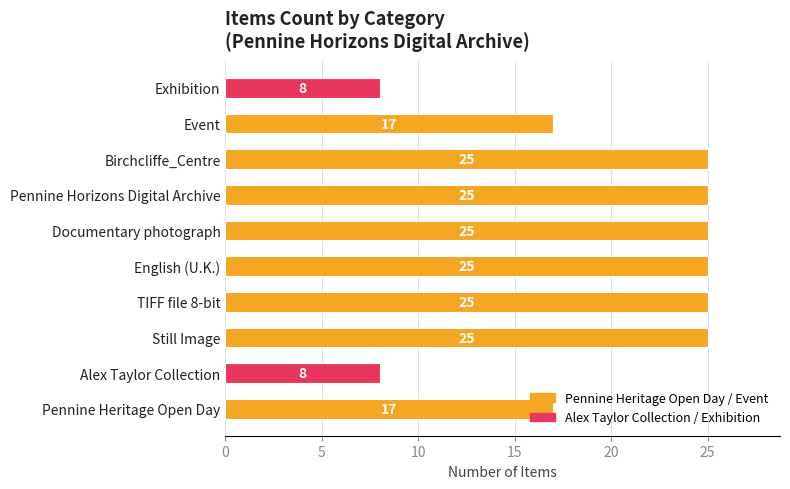

Approximately how many times larger is the value at Documentary photograph compared to TIFF file 8-bit?

1.0